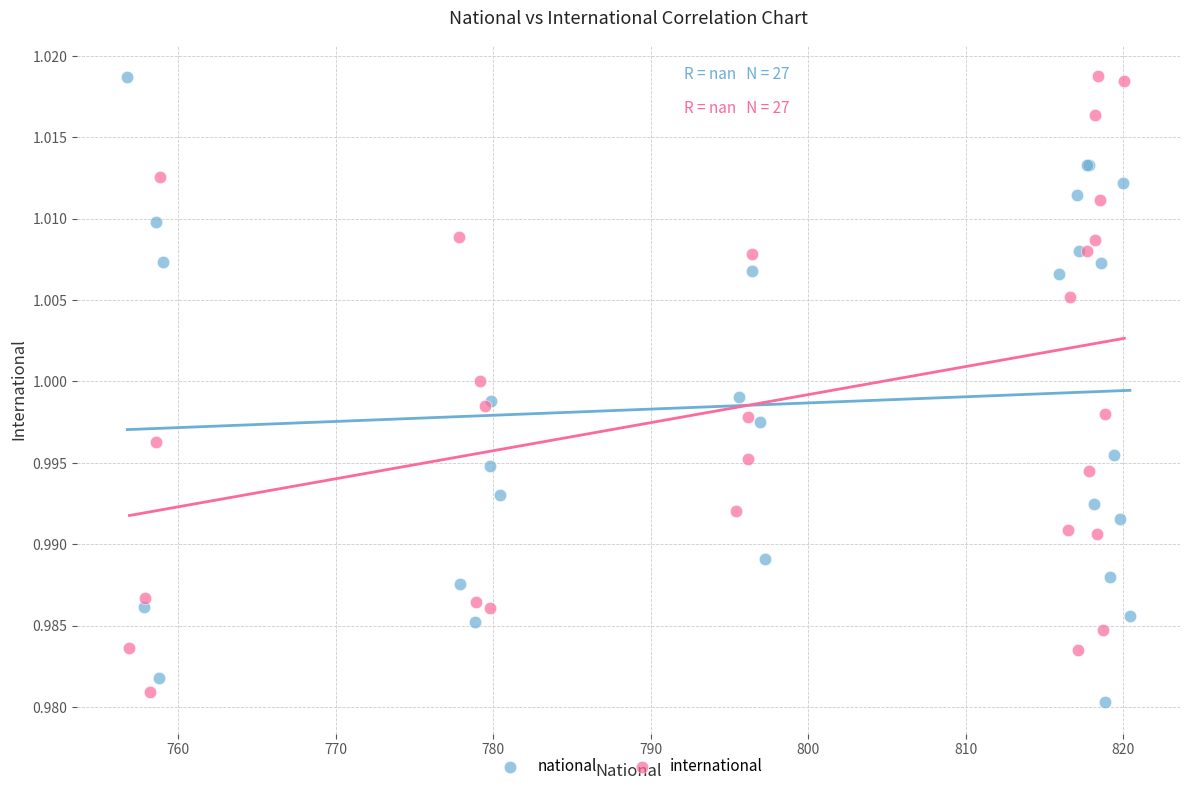

Which series reaches the minimum Y coordinate?

national